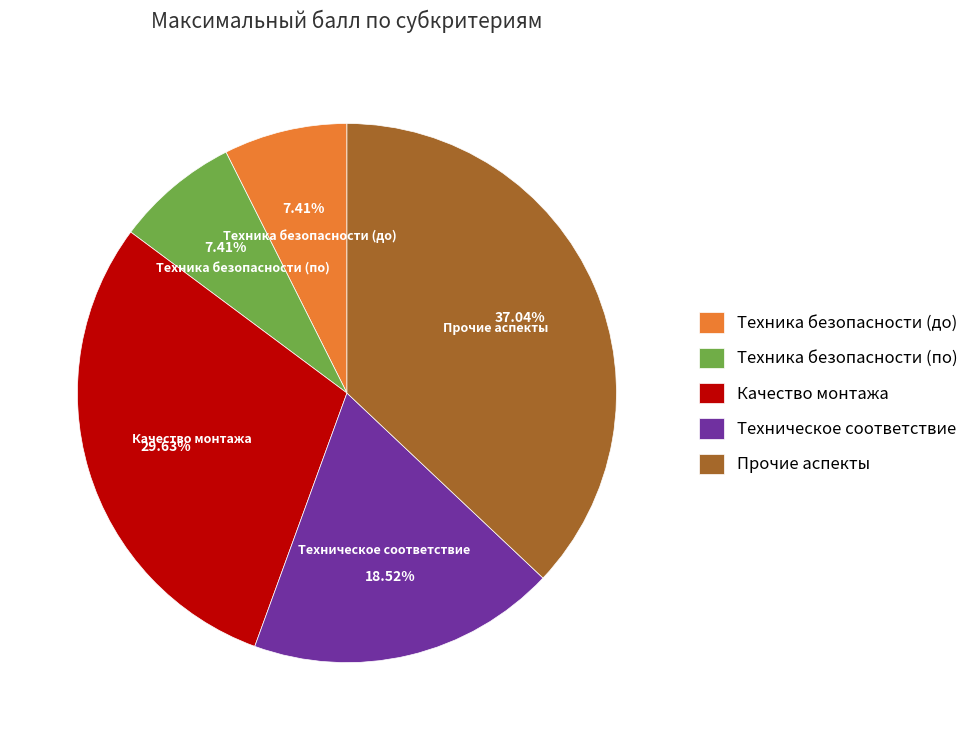

To the nearest percent, what is the combined percentage of Техника безопасности (до) and Качество монтажа?

37%